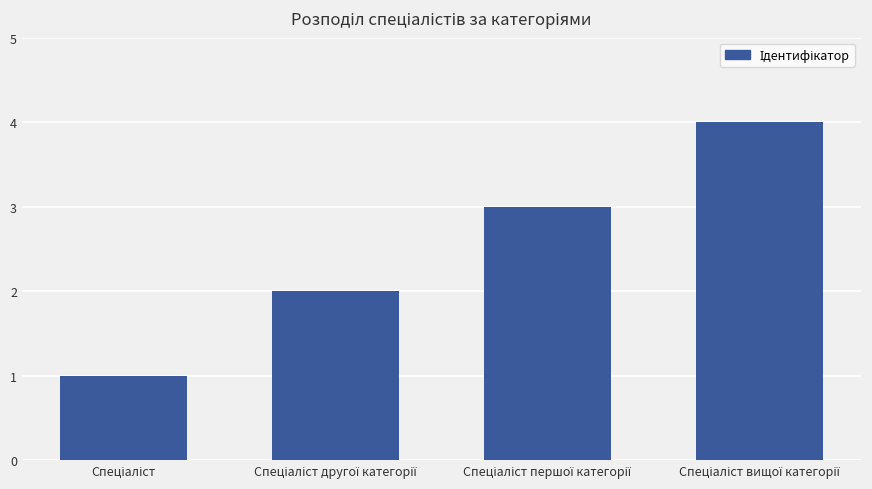

What is the greatest value displayed?

4